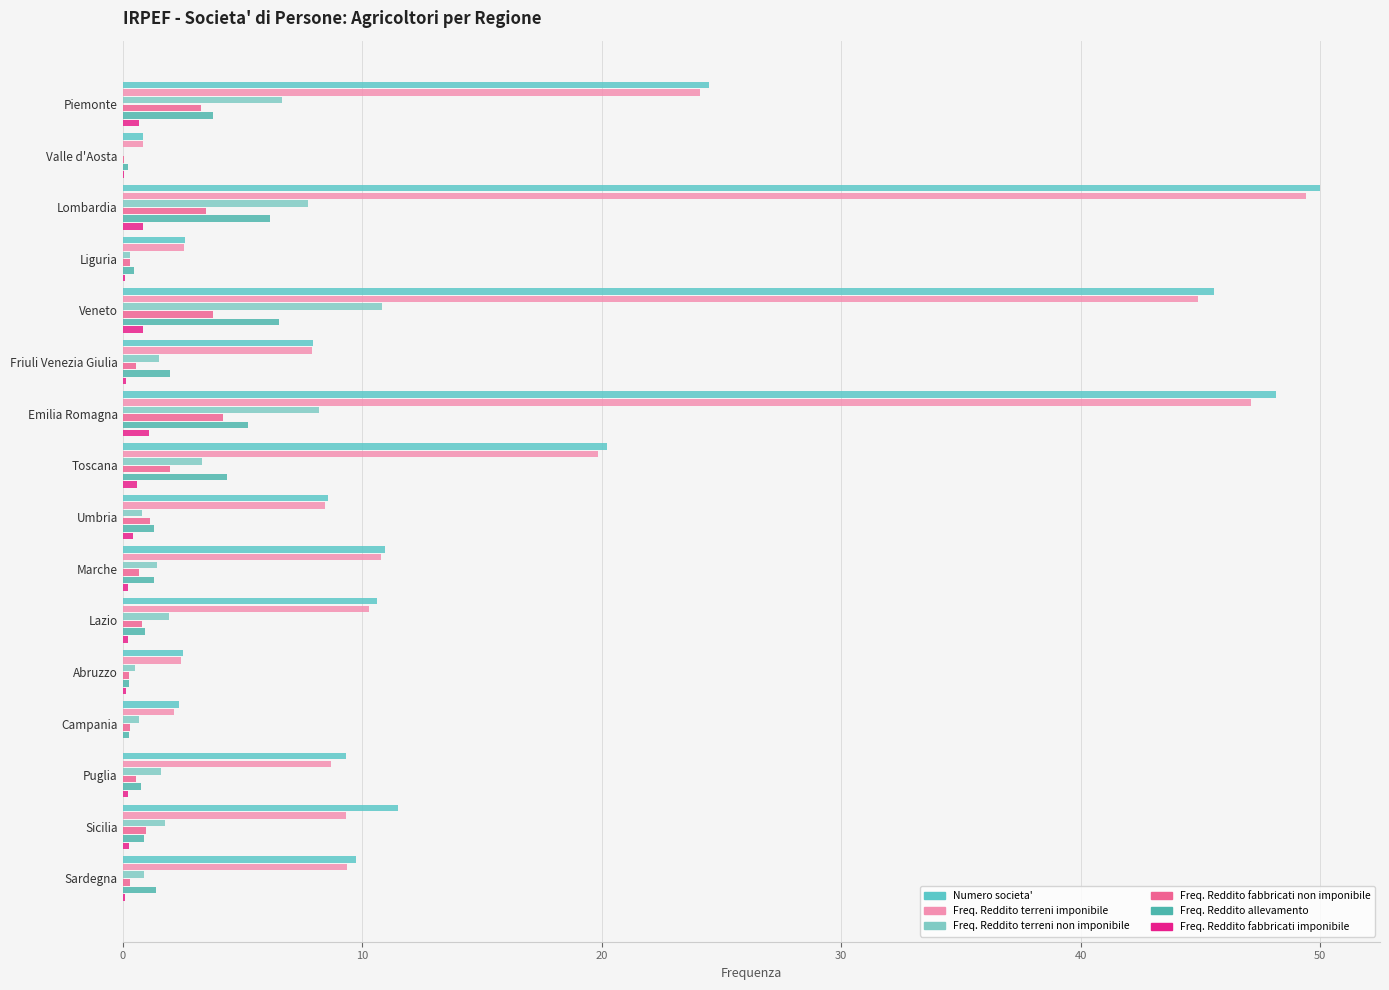

What is the greatest value displayed?

50.0